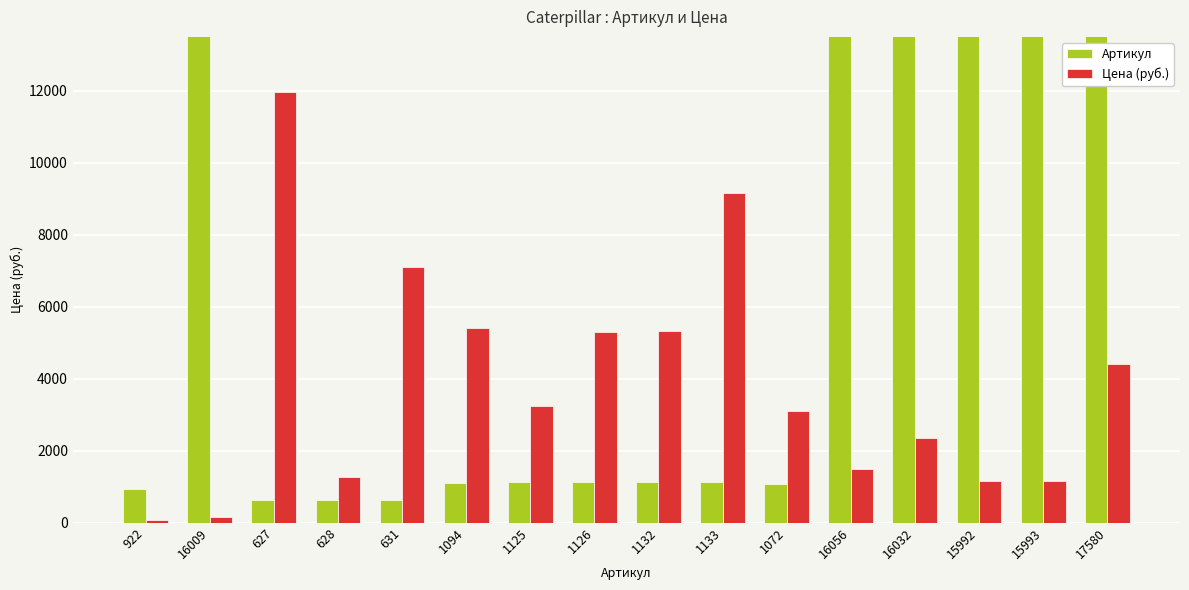

At 17580, list the series in order from smallest to largest.

Цена (руб.), Артикул